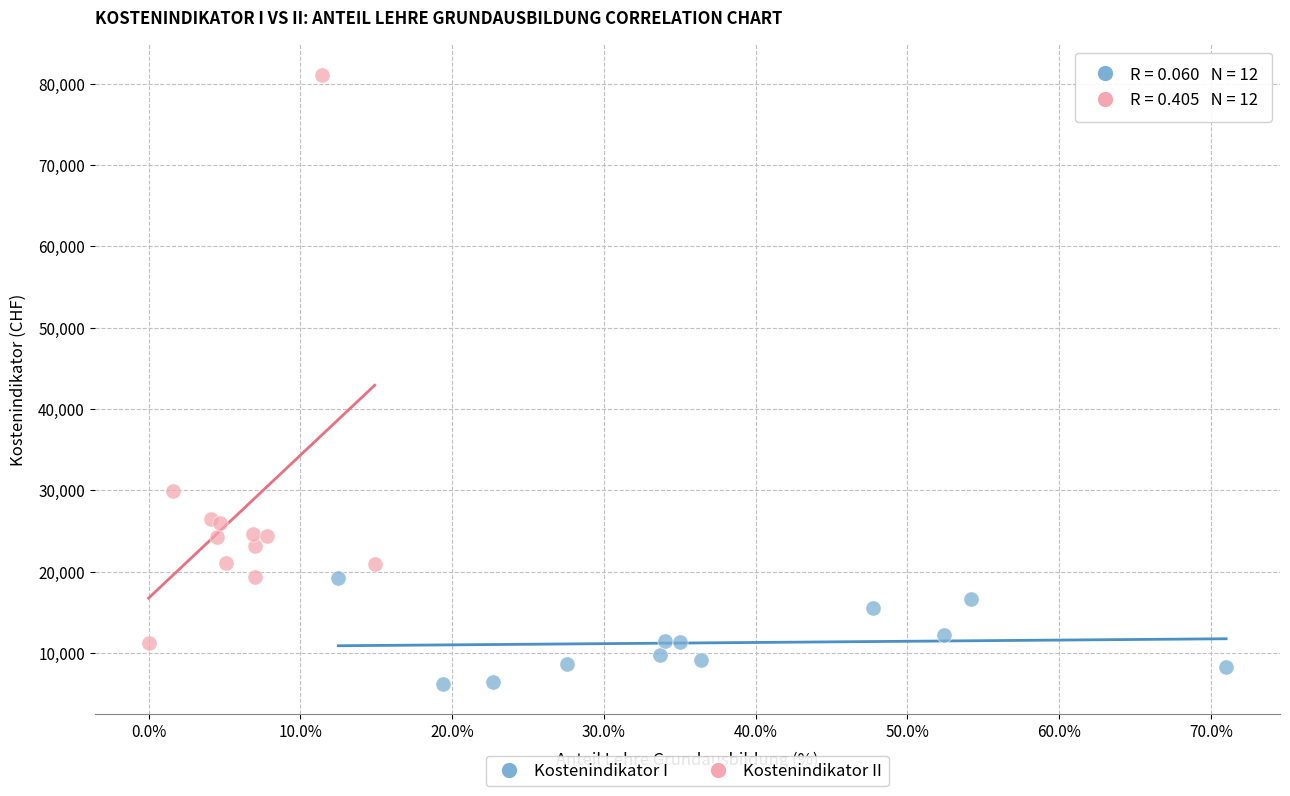

Which series reaches the minimum Y coordinate?

Kostenindikator I